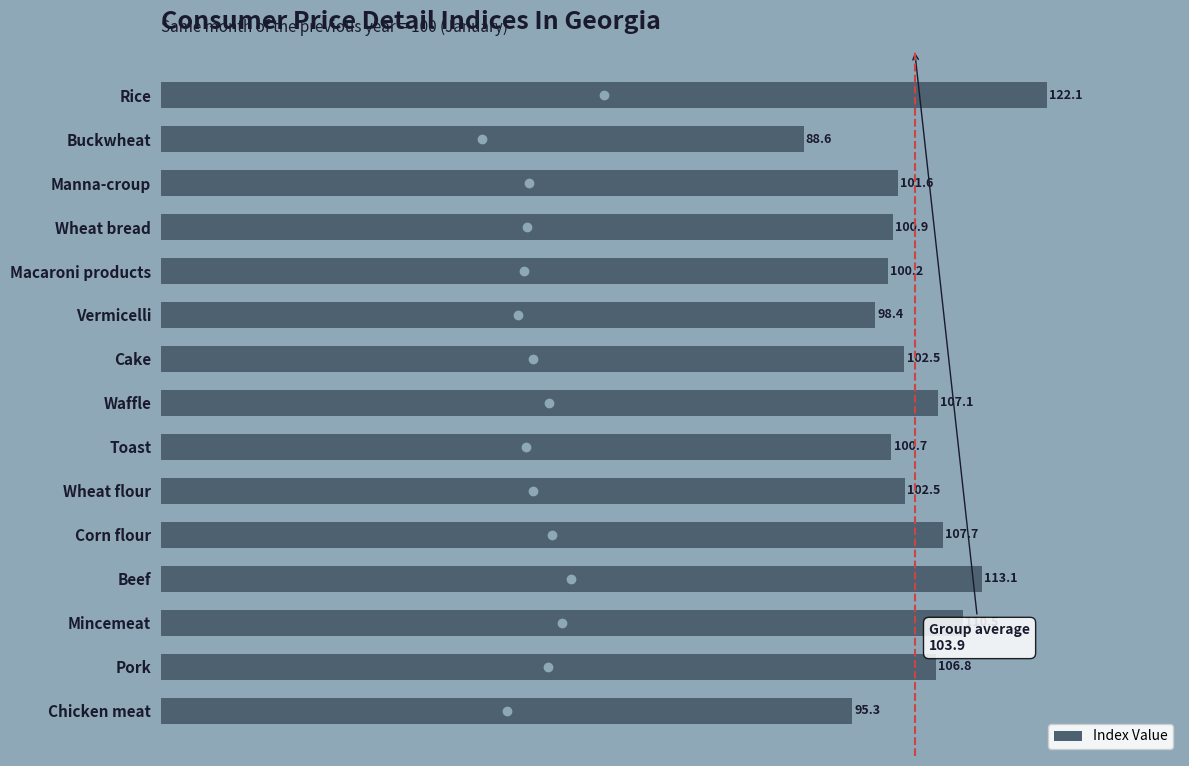

What is the average value?

103.9